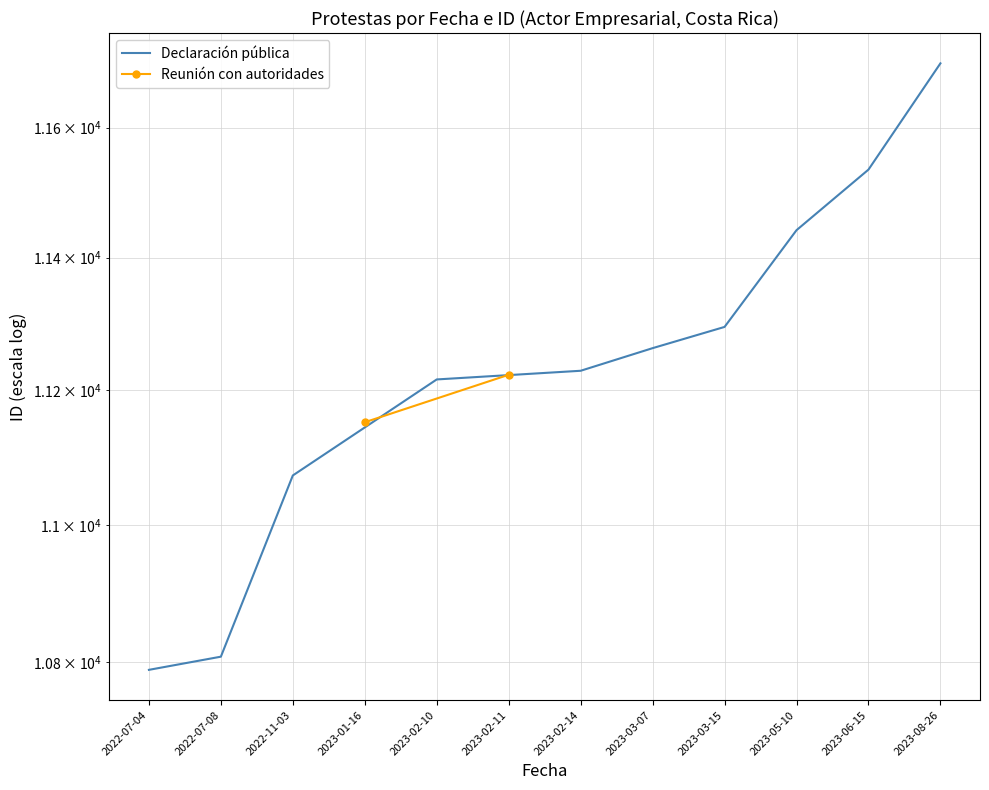

True or false: there are more than 2 points higher than both neighbors.

False